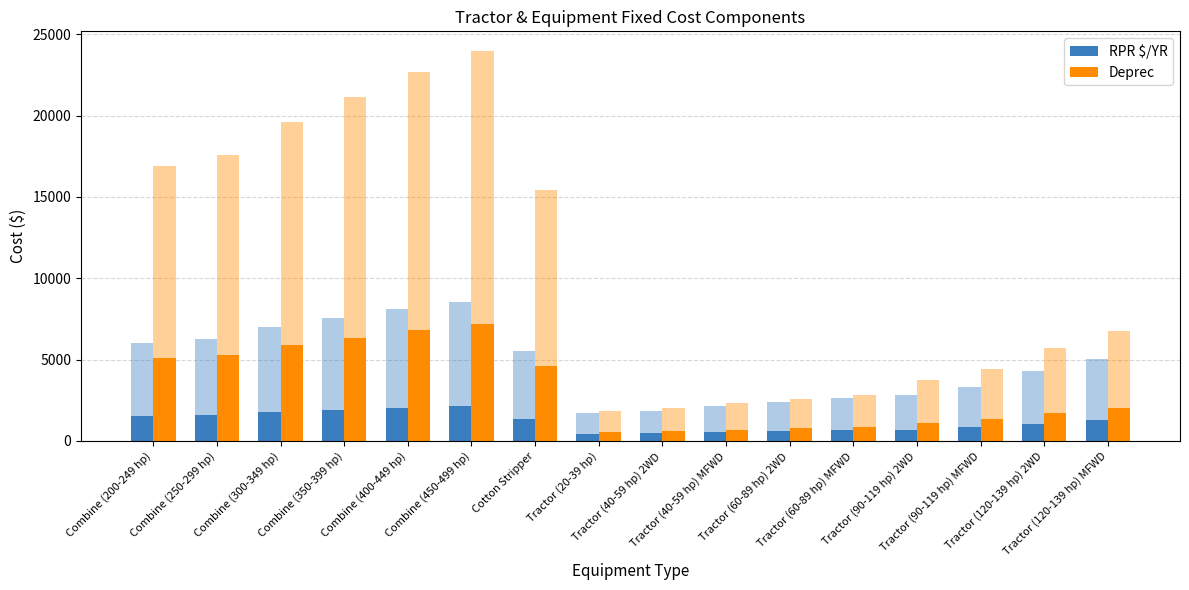

At how many categories does at least one series exceed 6504?

2